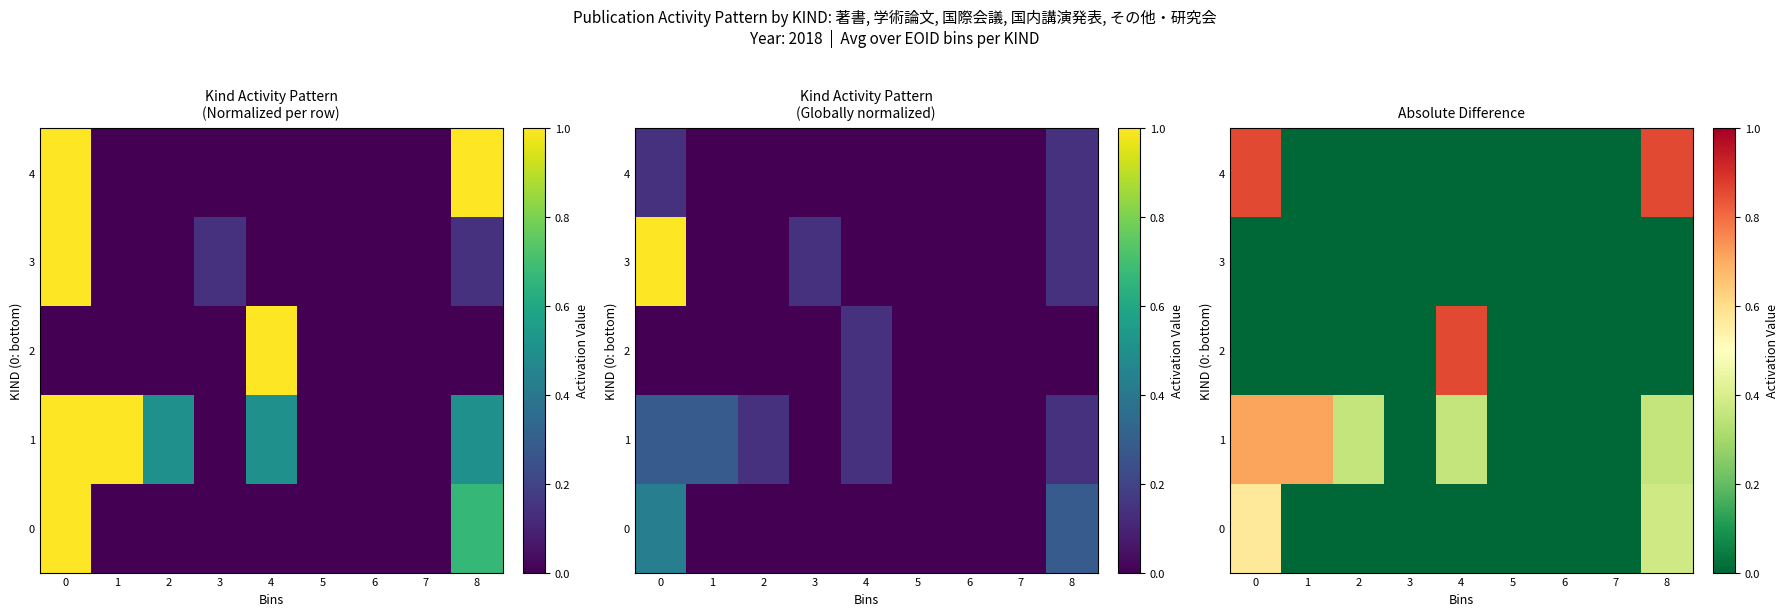

The value of 4 at 6 is 0.5. True or false?

False